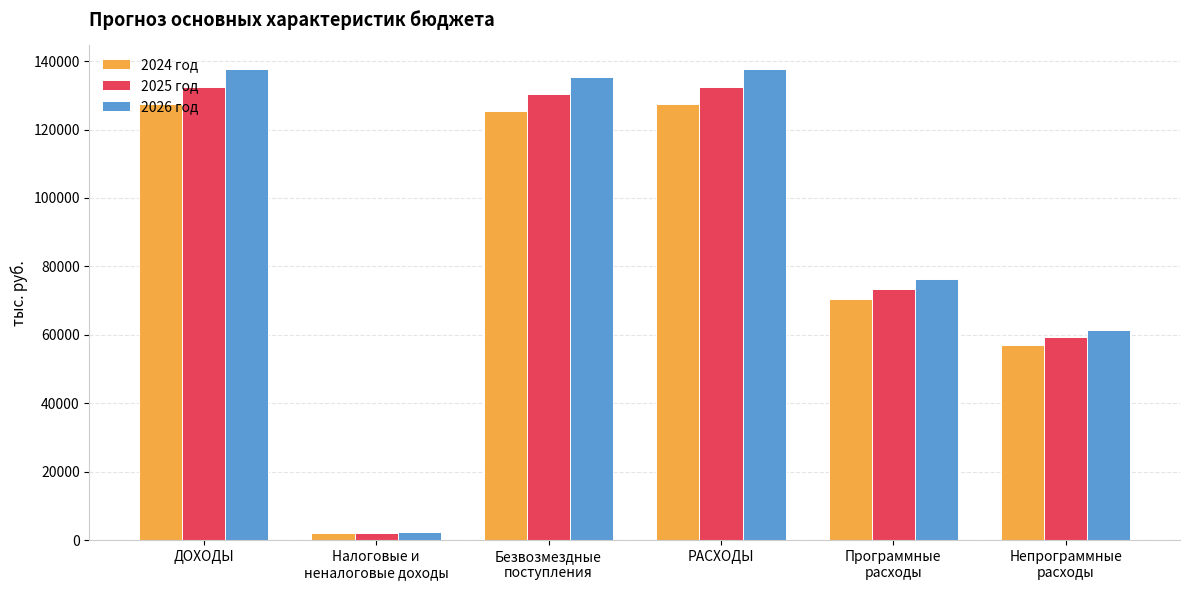

Reading left to right, extract all data points from this chart.

2024 год: ДОХОДЫ=127412.9	Налоговые и
неналоговые доходы=2058.0	Безвозмездные
поступления=125354.9	РАСХОДЫ=127412.9	Программные
расходы=70341.1	Непрограммные
расходы=57071.8
2025 год: ДОХОДЫ=132531.4	Налоговые и
неналоговые доходы=2143.6	Безвозмездные
поступления=130387.8	РАСХОДЫ=132531.4	Программные
расходы=73267.7	Непрограммные
расходы=59263.7
2026 год: ДОХОДЫ=137703.1	Налоговые и
неналоговые доходы=2229.1	Безвозмездные
поступления=135474.0	РАСХОДЫ=137703.1	Программные
расходы=76191.7	Непрограммные
расходы=61511.4